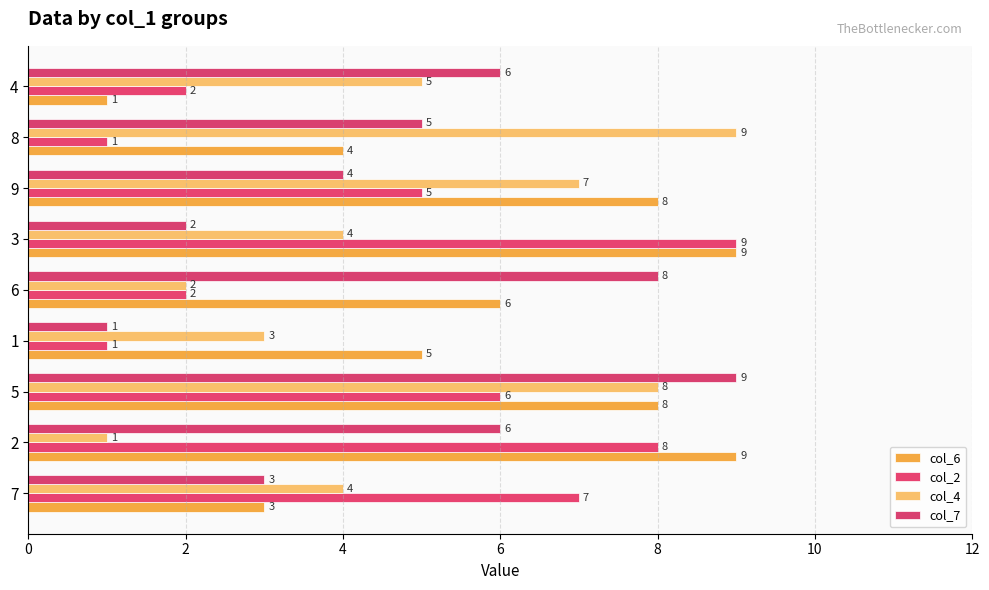

Reading left to right, what are all the values shown in this chart?

col_6: 3	9	8	5	6	9	8	4	1
col_2: 7	8	6	1	2	9	5	1	2
col_4: 4	1	8	3	2	4	7	9	5
col_7: 3	6	9	1	8	2	4	5	6